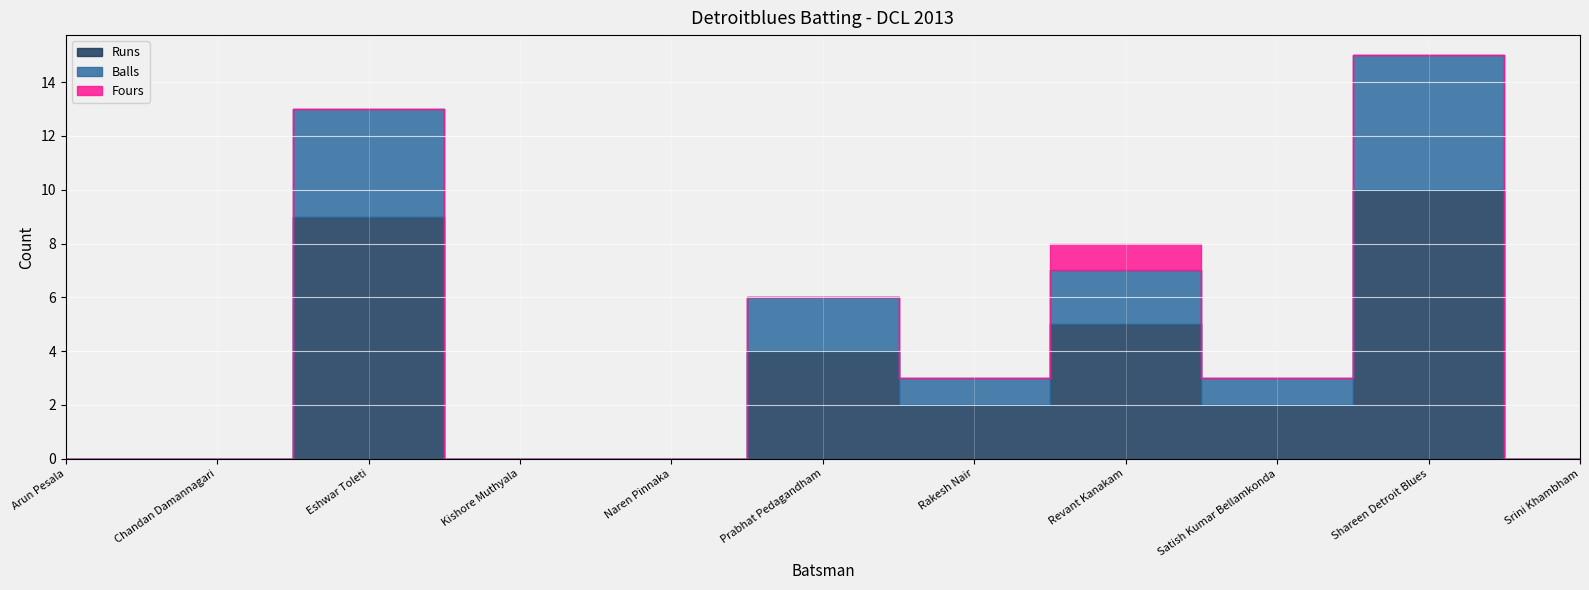

Which has a higher value, Naren Pinnaka or Chandan Damannagari?

Naren Pinnaka